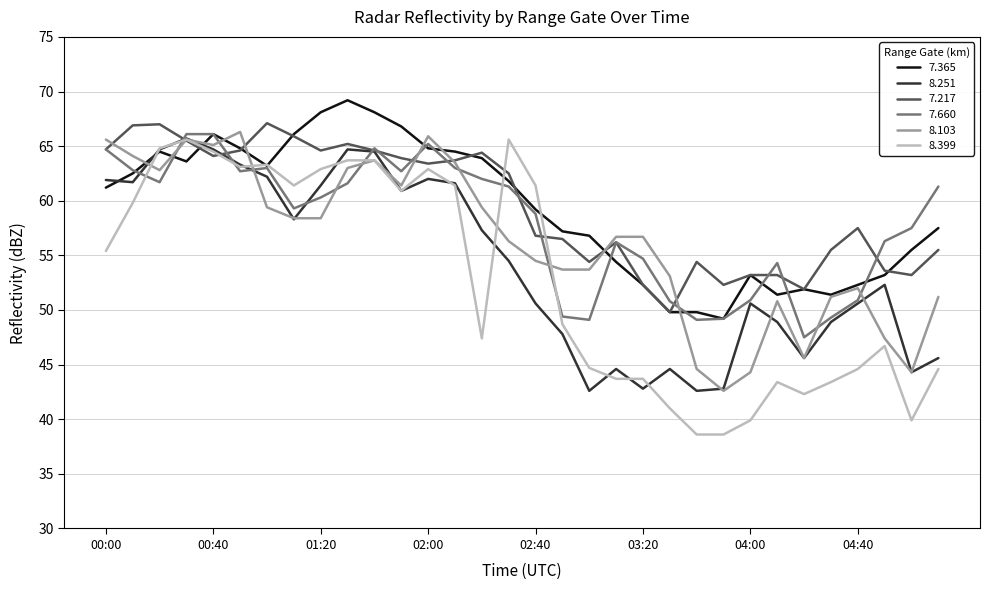

Which series has the widest spread of values?

8.399